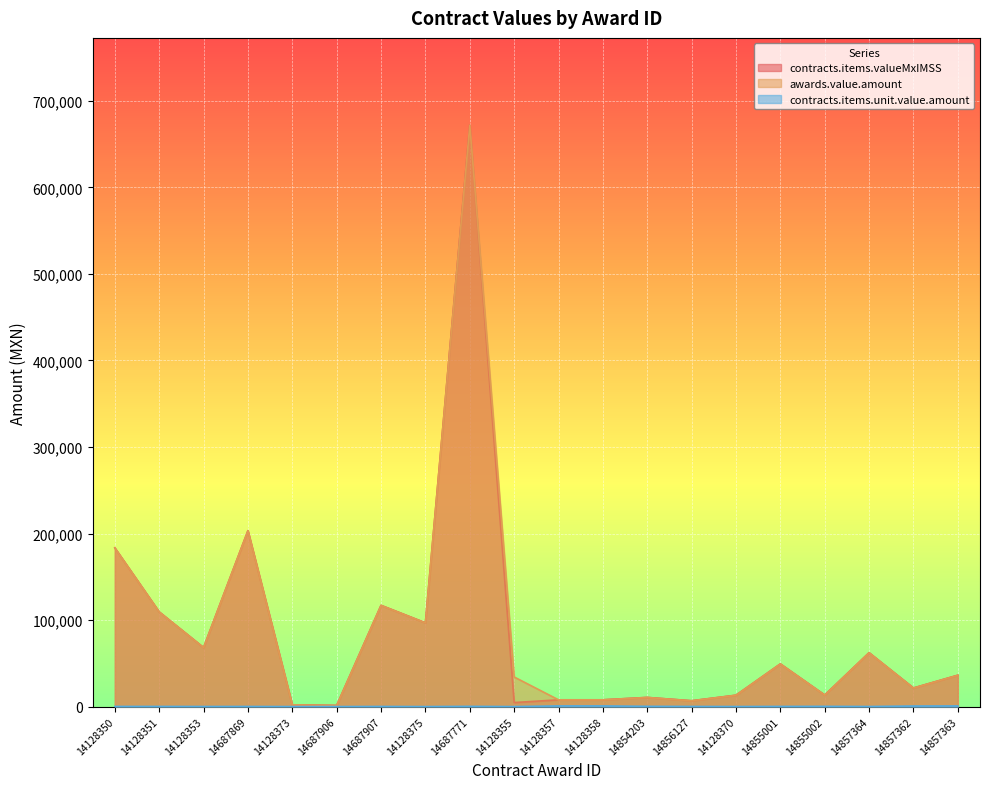

What is the total value across all series at 14128375?

193606.8